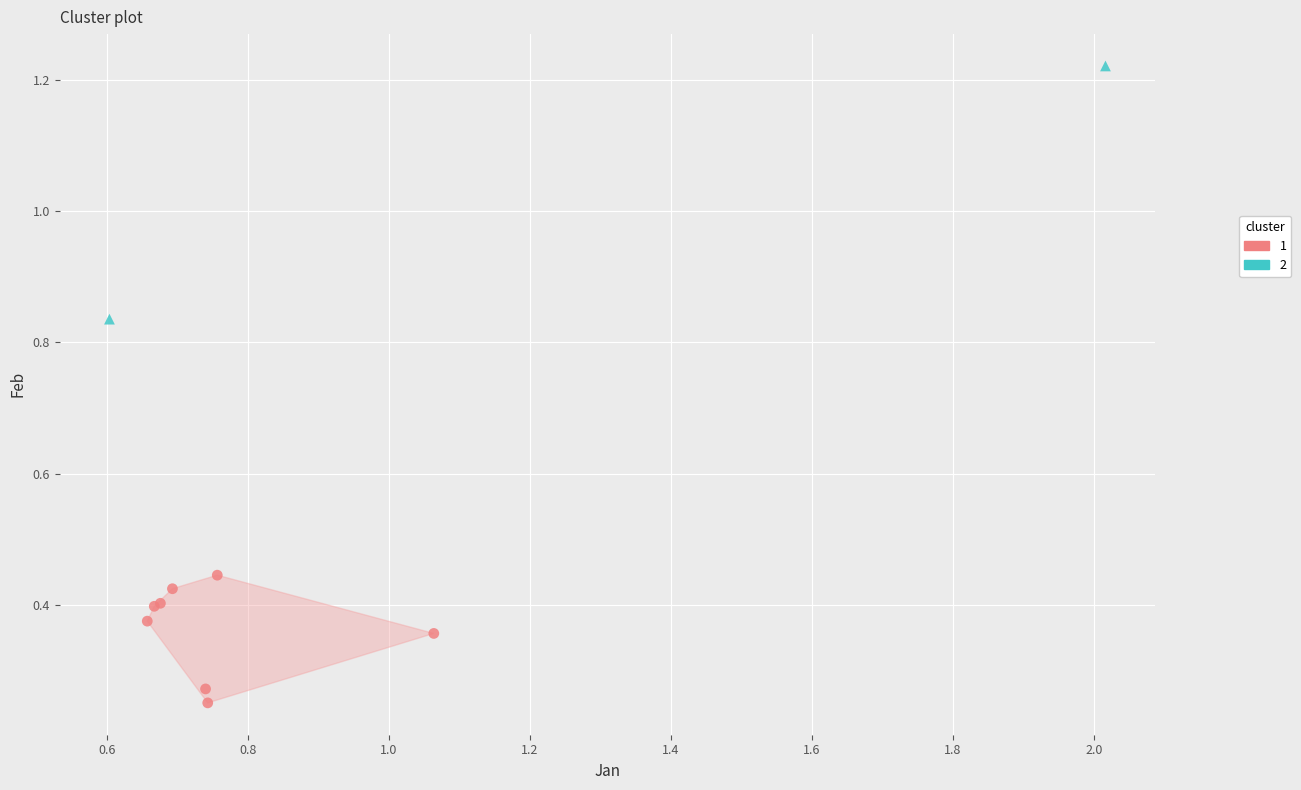

Which series has the largest Y range (max minus min)?

2